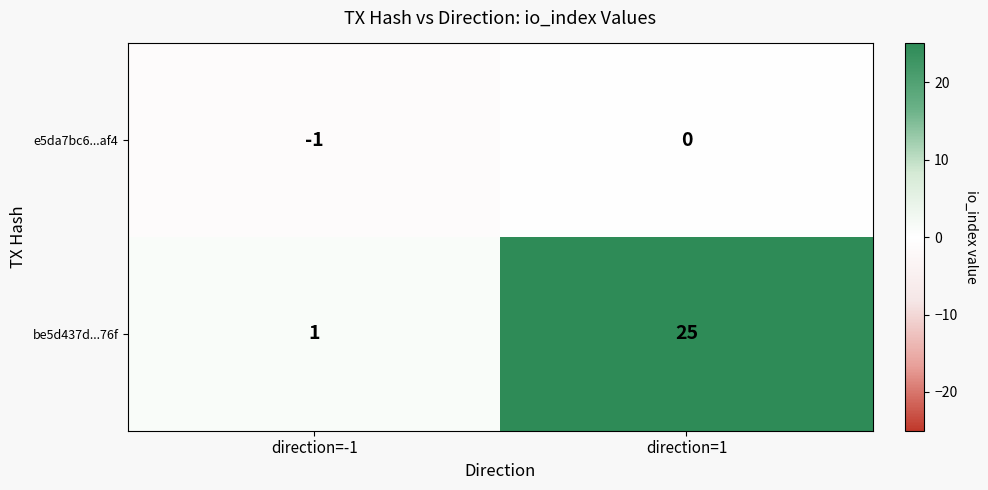

Is it true that e5da7bc6...af4 equals 0 at direction=1?

True